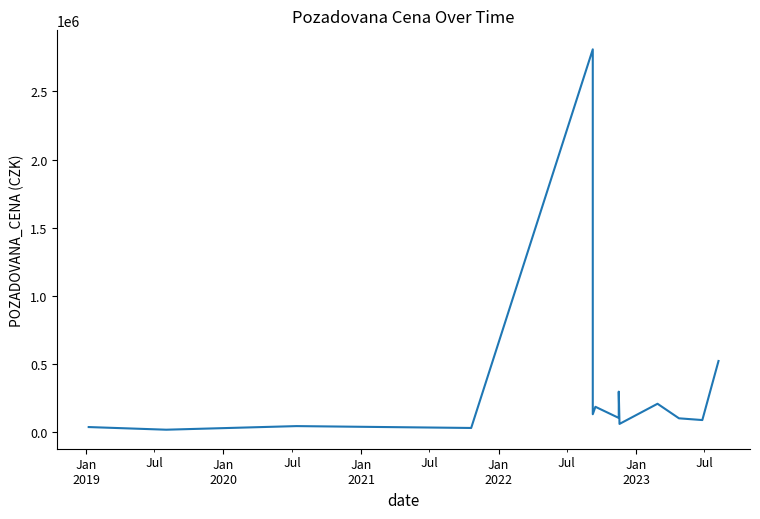

Reading left to right, extract all data points from this chart.

36000	16559	43000	29300	2809000	130000	184800	103000	296000	59000	207000	100130	87400	521000